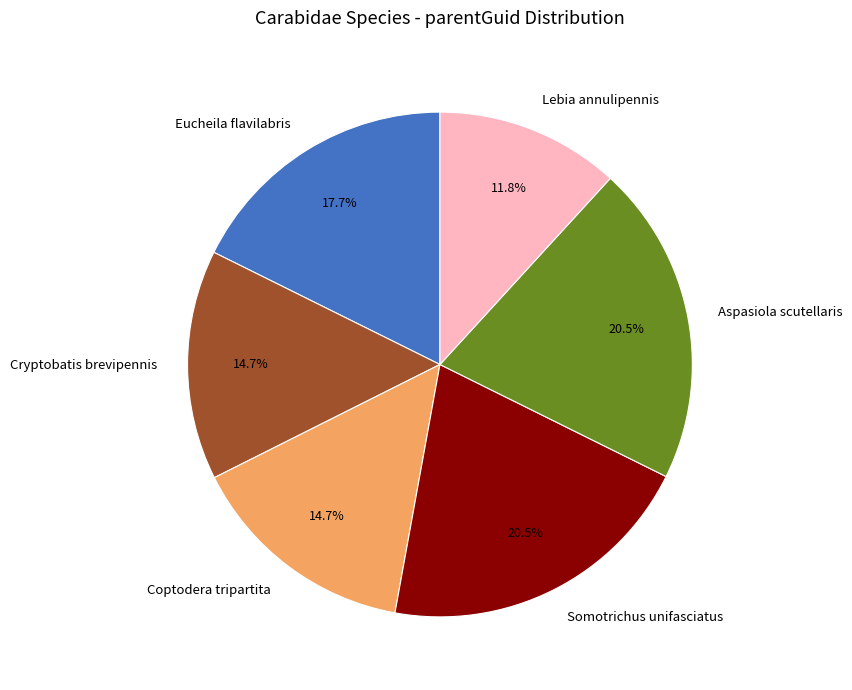

Is Eucheila flavilabris the majority of the pie?

No